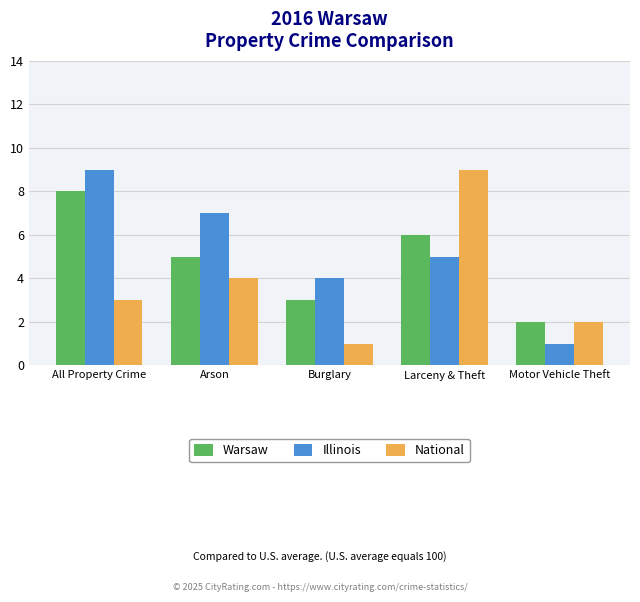

Where is Illinois nearest to the value 5?

Larceny & Theft